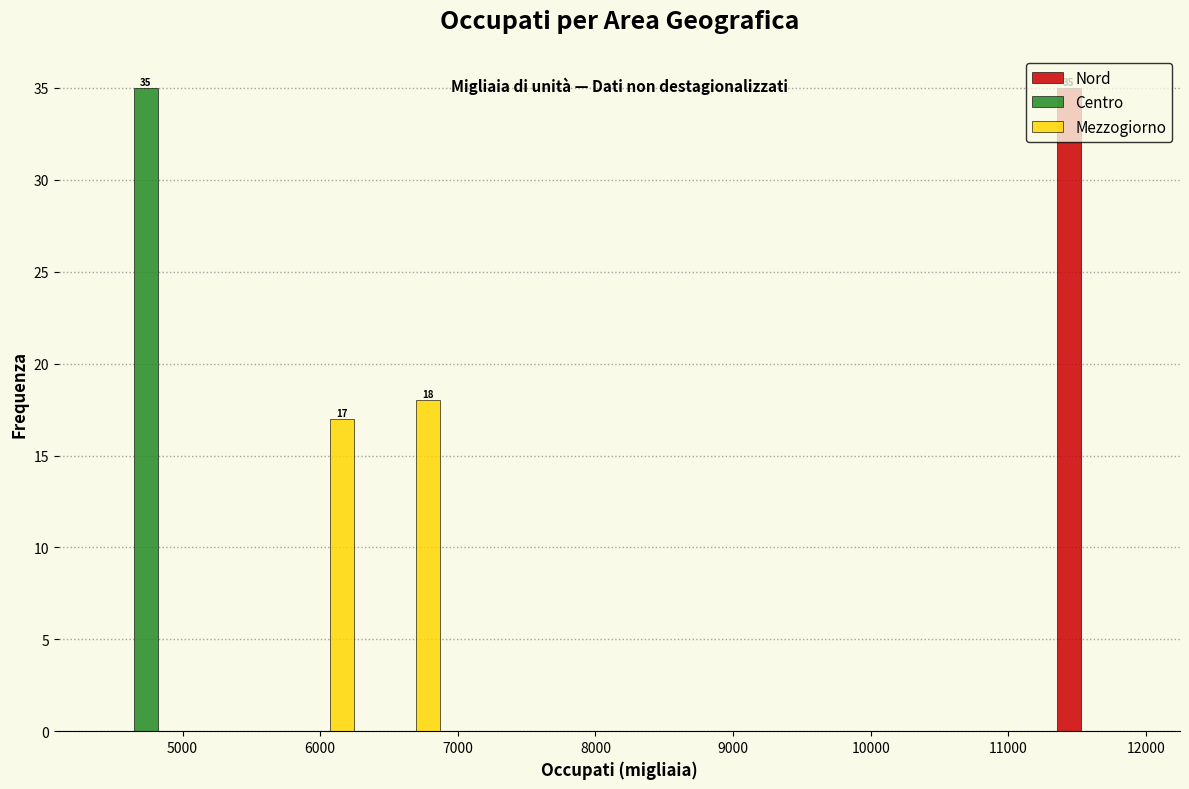

In the Mezzogiorno series, which range on the x-axis has the tallest bar?

6300 to 6900